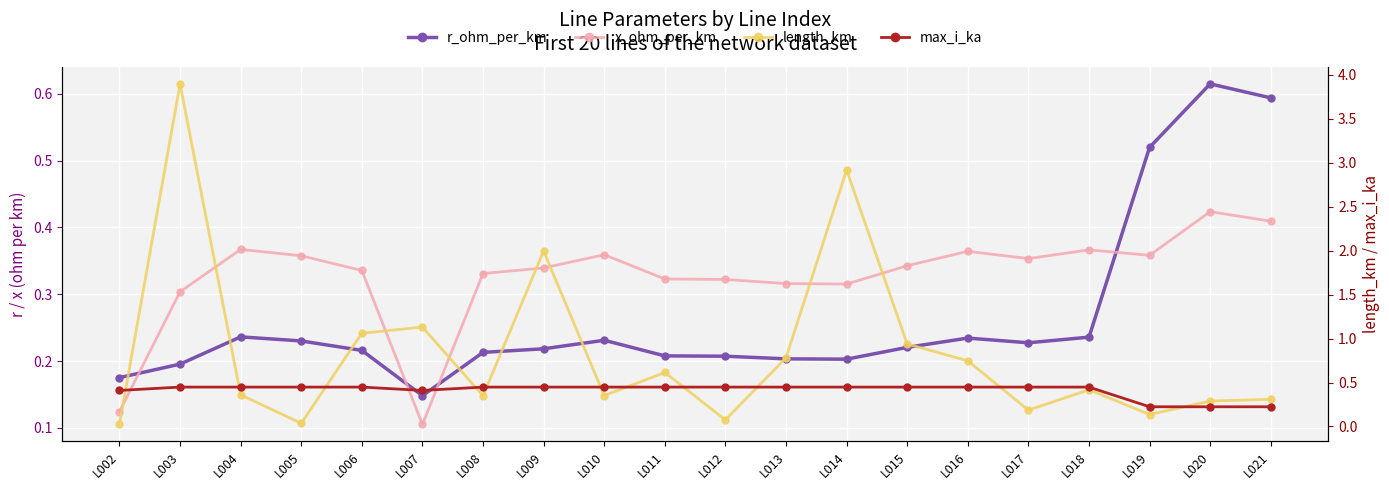

What is the maximum value for length_km?

3.9